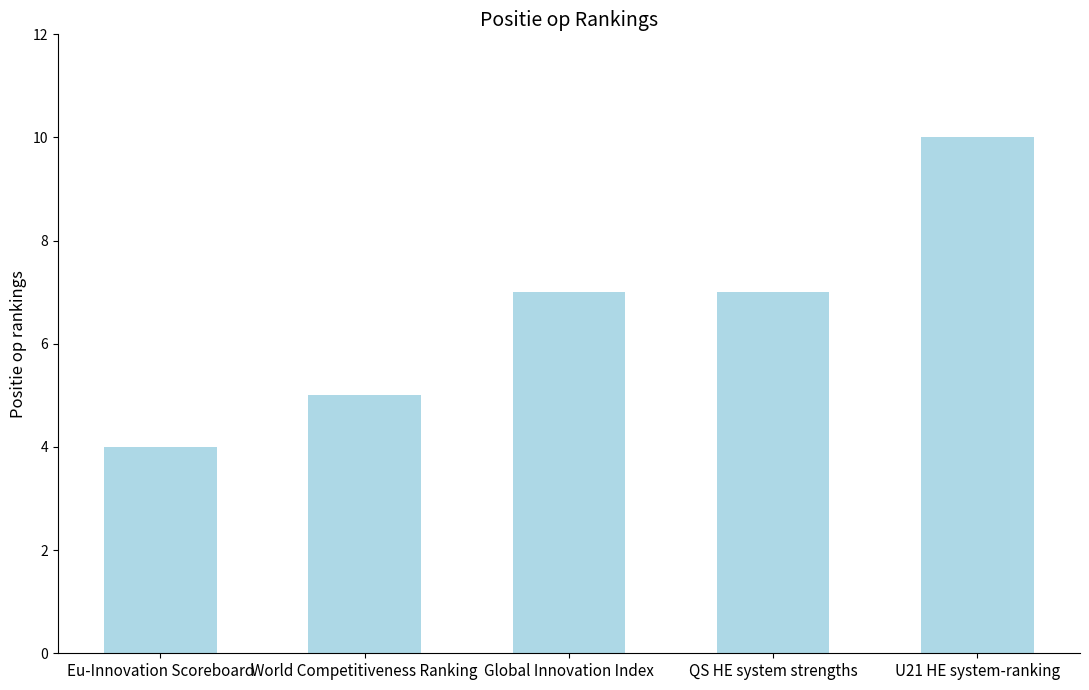

What is the maximum value shown in the chart?

10